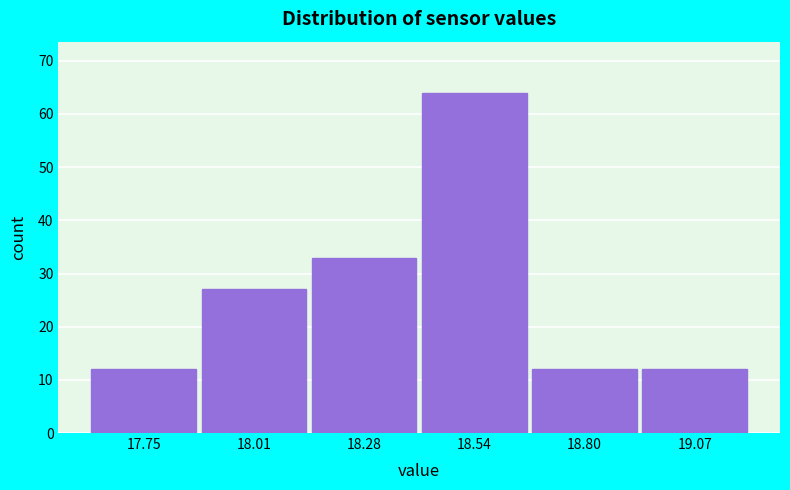

Reading right to left, extract all data points from this chart.

12	12	64	33	27	12